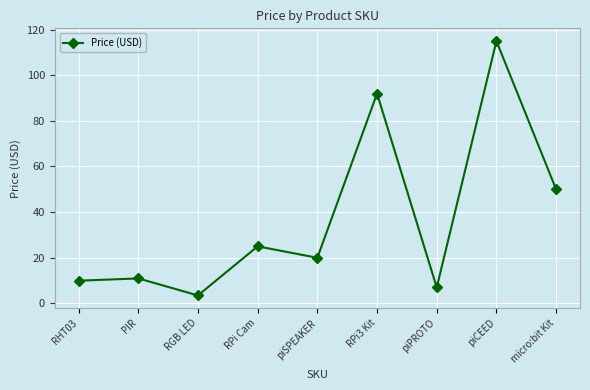

The value at piPROTO is 2.2. True or false?

False